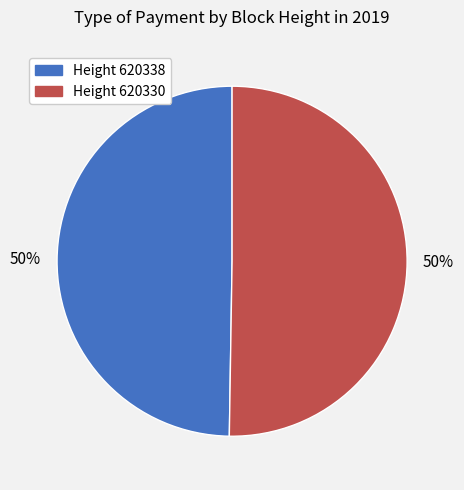

To the nearest percent, what is the average slice percentage?

50%